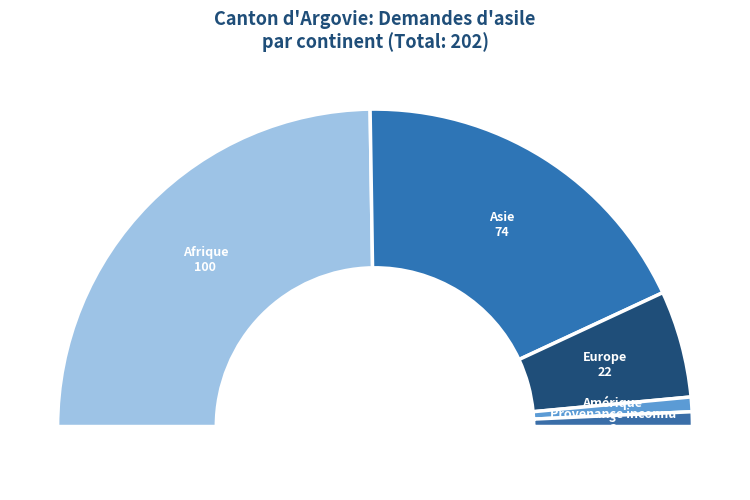

Rank the categories by value from highest to lowest.

Afrique, Asie, Europe, Amérique, Provenance inconnu